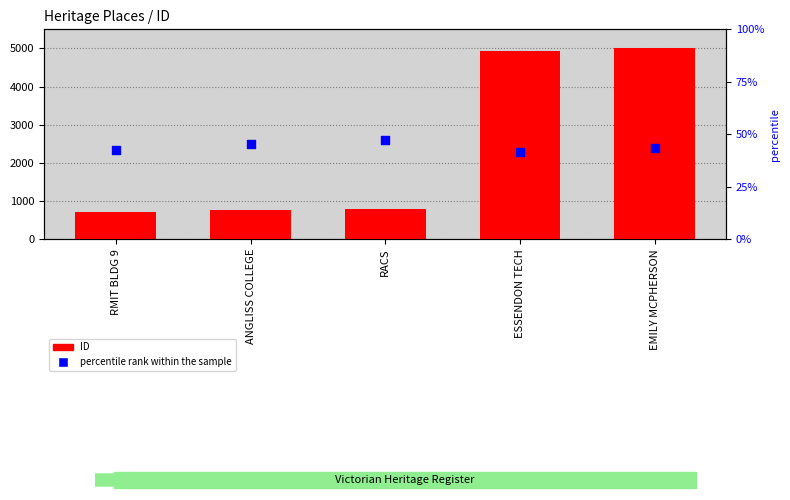

Is the value of percentile rank within the sample at RMIT BLDG 9 greater than the value of ID at RMIT BLDG 9?

Yes